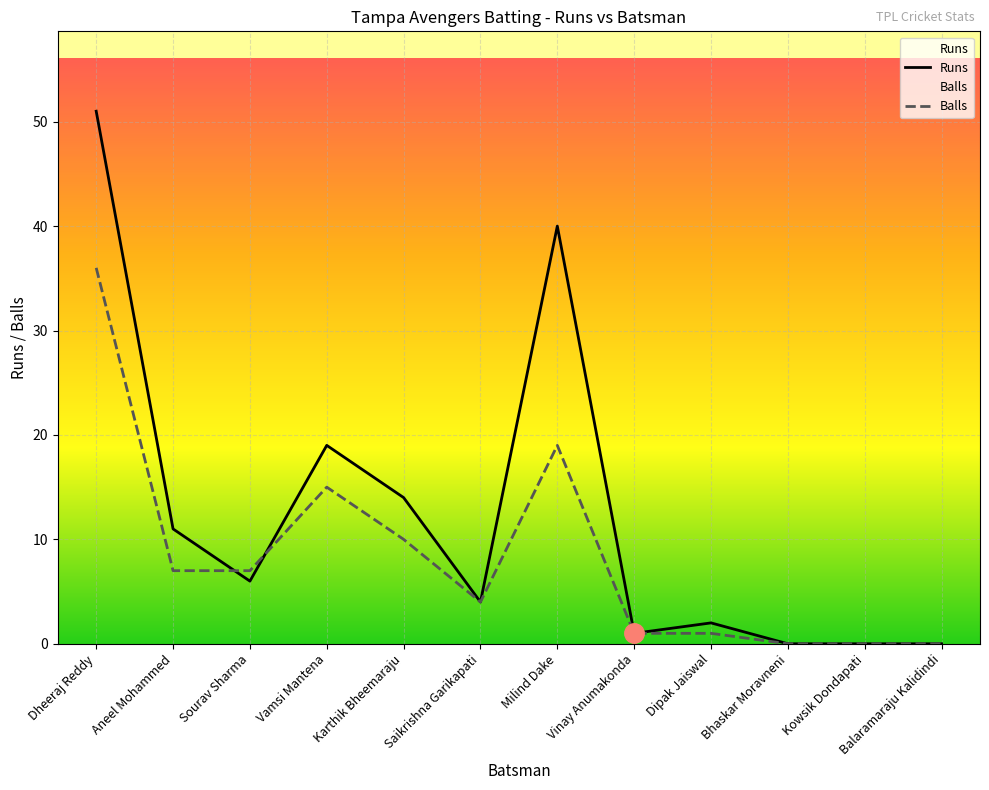

How many values in the Balls series exceed 7?

4